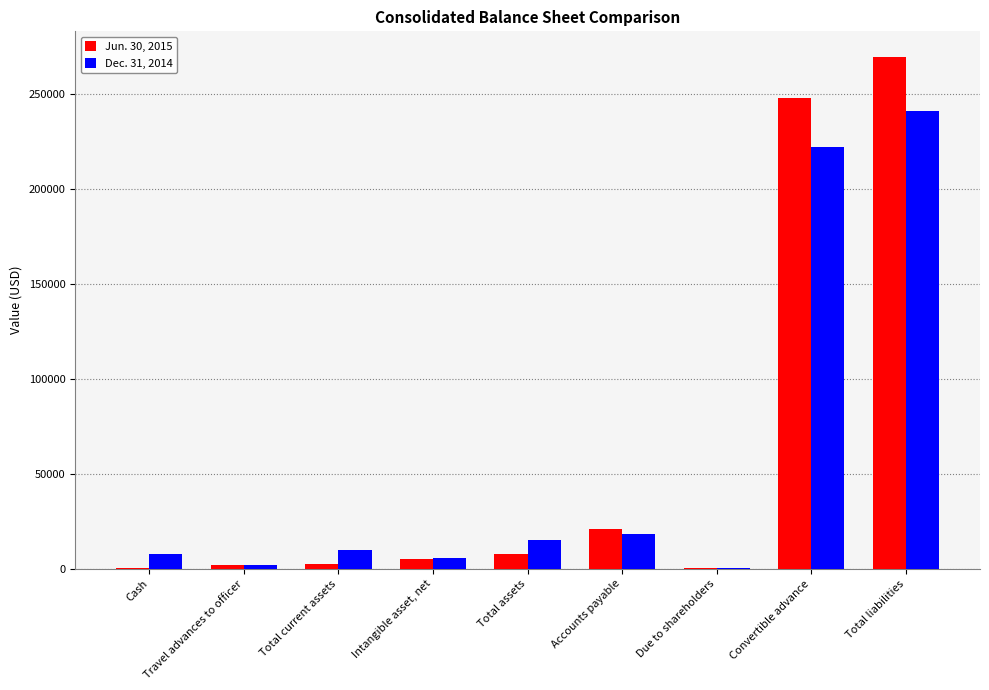

What is the difference between the Dec. 31, 2014 values at Travel advances to officer and Total current assets?

7833